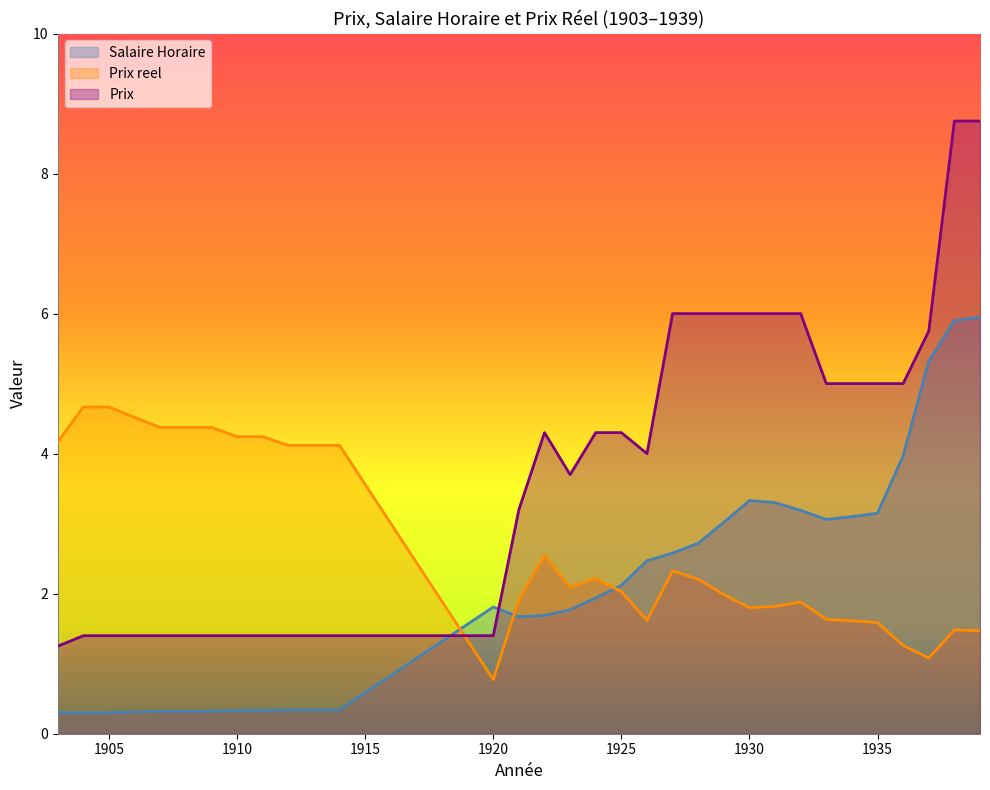

Does the chart display data point markers on the line(s)?

No